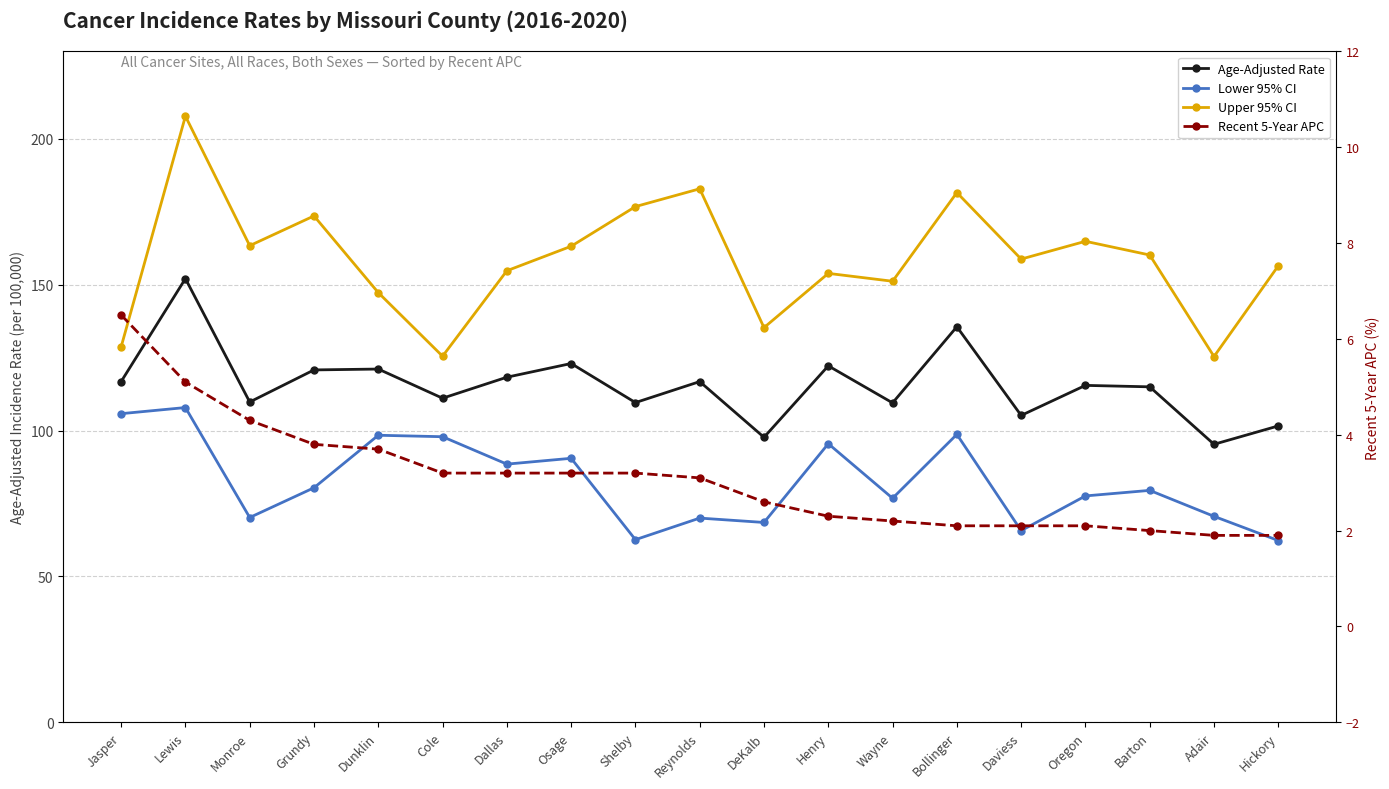

True or false: Recent 5-Year APC and Age-Adjusted Rate cross at least once.

False